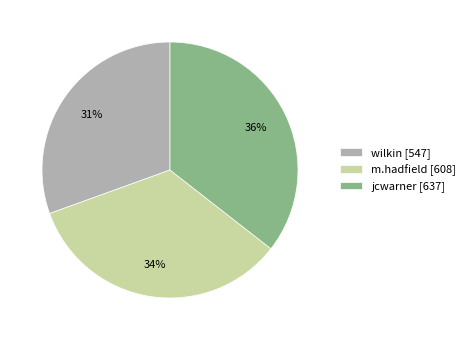

Do wilkin [547] and m.hadfield [608] together represent more than half of the pie?

Yes